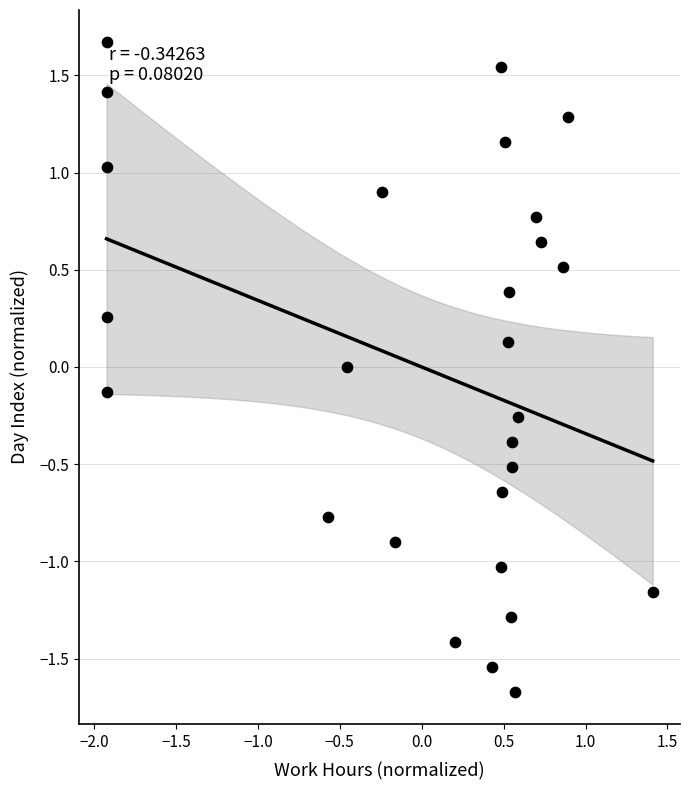

What is the range of Y values (max minus min)?

3.3